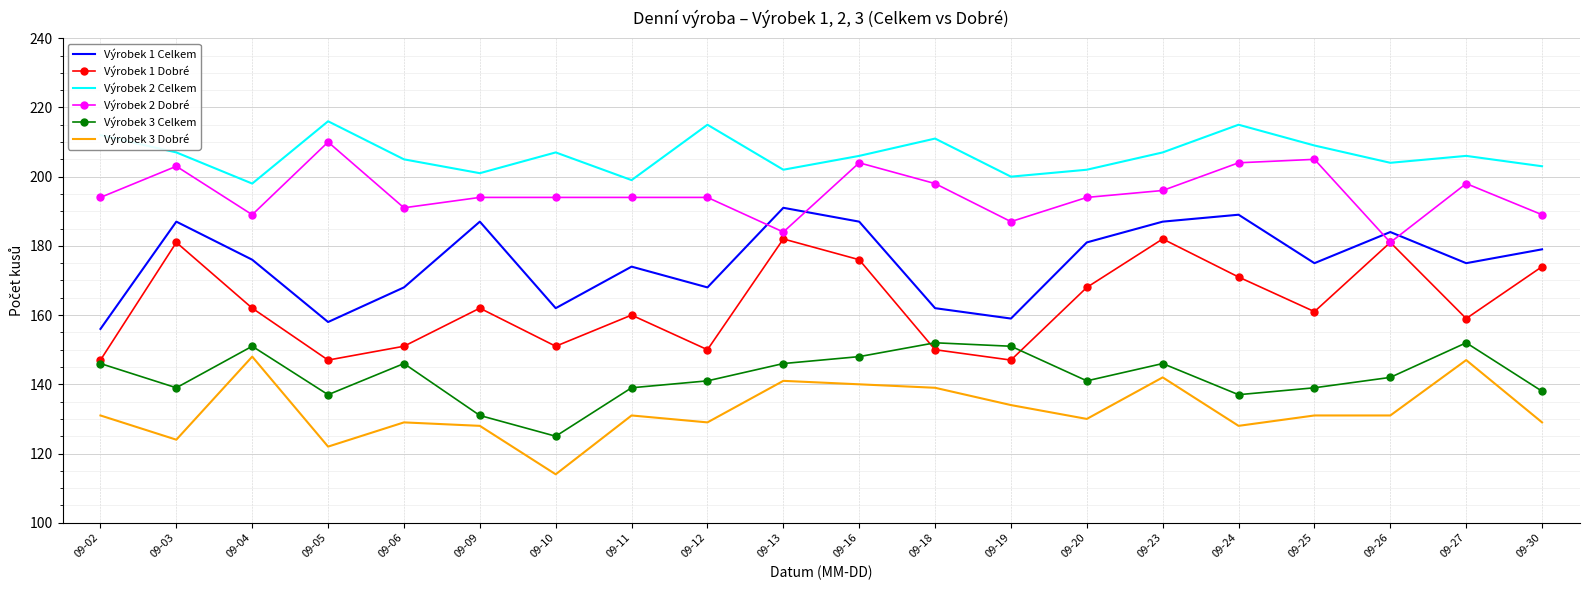

True or false: Výrobek 2 Celkem and Výrobek 3 Celkem cross at least once.

False